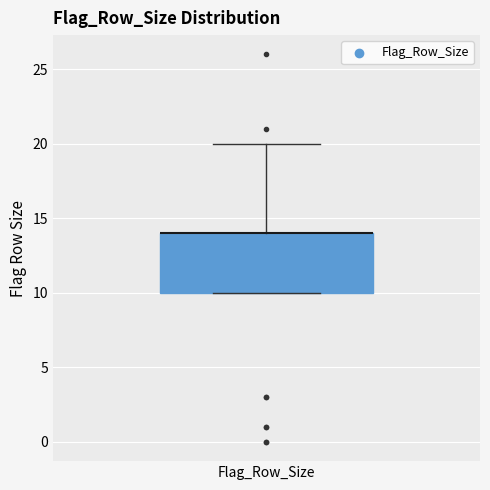

Read this box plot against the y-axis: the position of the median line, the range covered by the box, and the ends of both whiskers. The values are not printed on the chart, so give them approximately, as read against the axis.

median 14 (drawn on the box's upper edge), box 10 to 14, whiskers 10 to 20